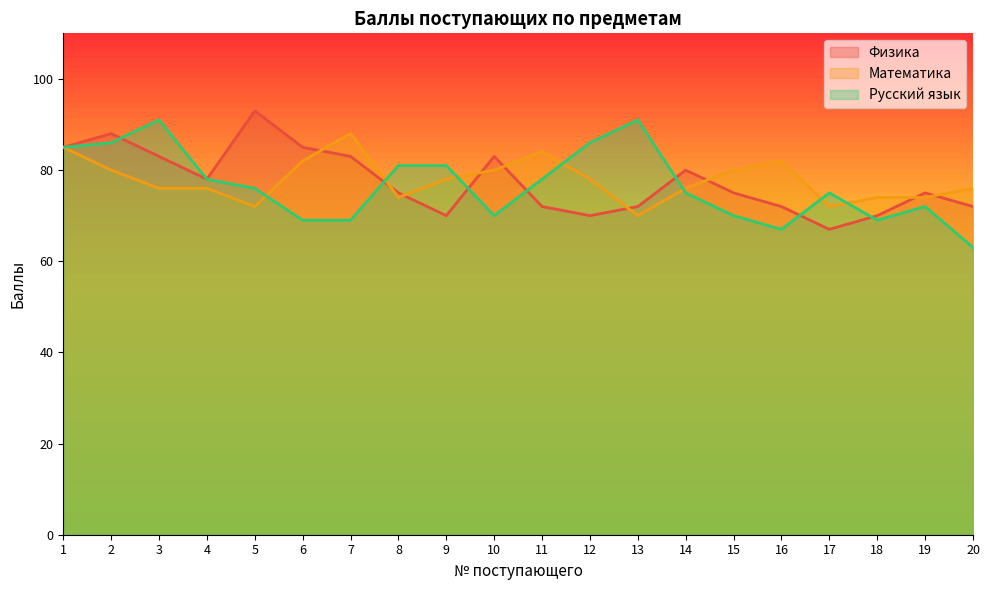

Where do Русский язык and Физика first cross each other?

2 and 3